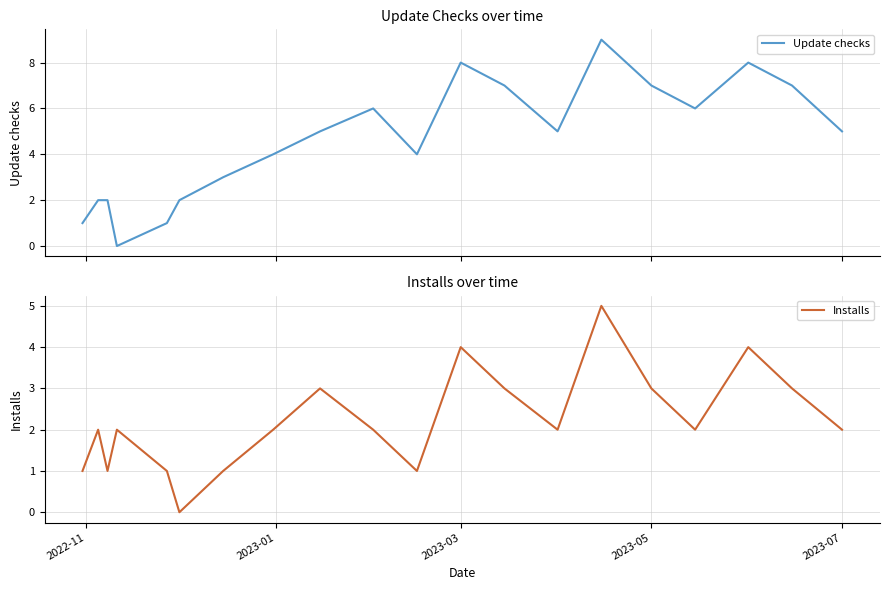

What is the highest value of the Update checks series?

9